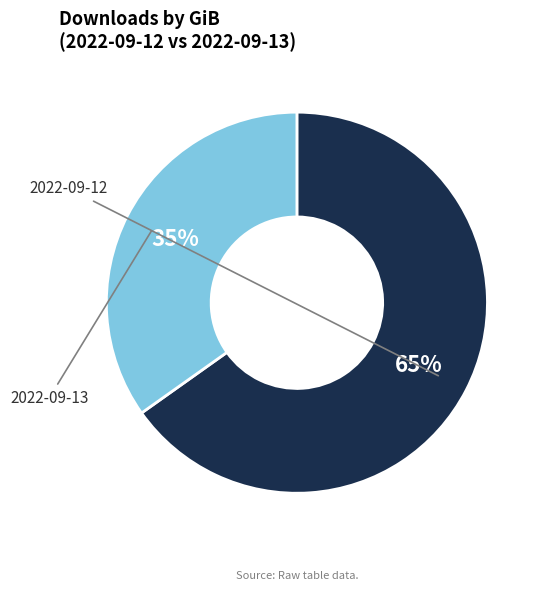

To the nearest percent, what is the difference between the largest and smallest slice percentages?

30%